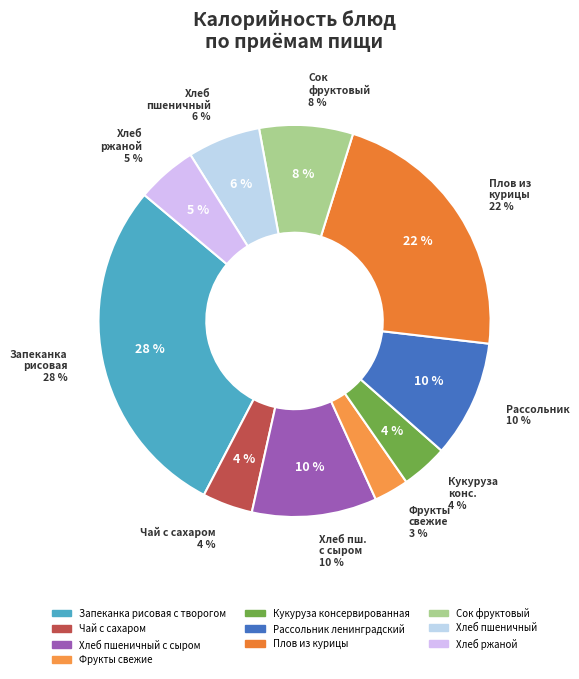

Does Запеканка рисовая с творогом account for over 50% of the chart?

No